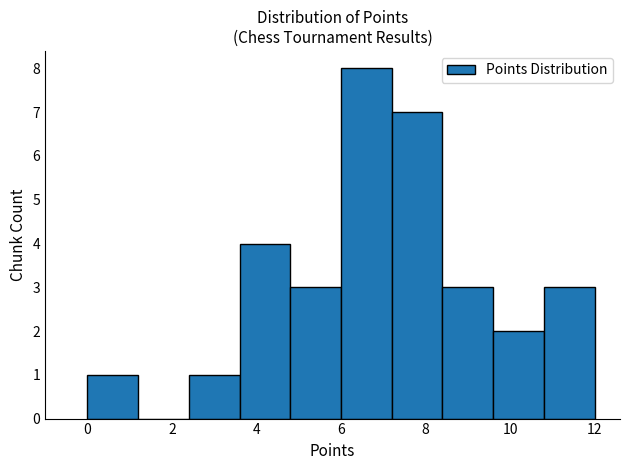

Reading left to right, transcribe this chart: for each bar, give the range it covers on the x-axis and its height. The values are not printed on the chart, so give them approximately, as read against the axis.

0.0 to 1.2: 1
1.2 to 2.4: 0
2.4 to 3.6: 1
3.6 to 4.8: 4
4.8 to 6.0: 3
6.0 to 7.2: 8
7.2 to 8.4: 7
8.4 to 9.6: 3
9.6 to 10.8: 2
10.8 to 12.0: 3